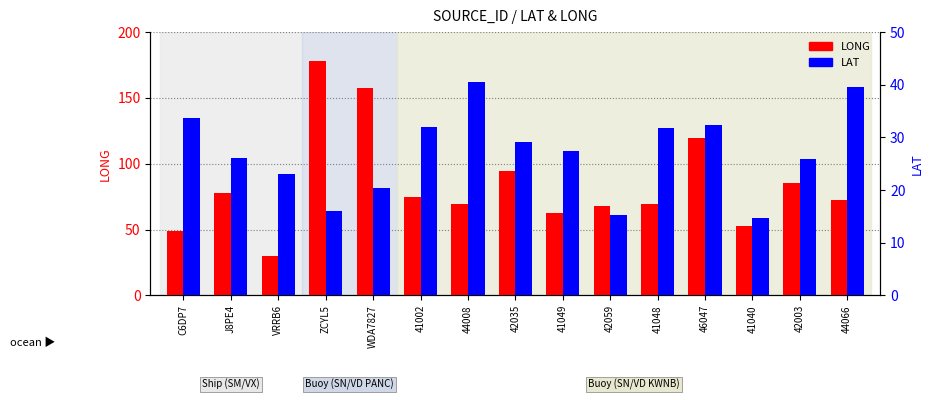

What is the value of the LAT bar at the 7th from the left?

40.5